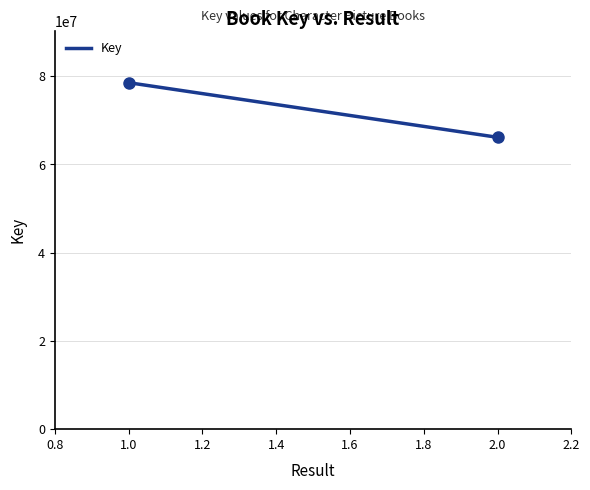

What is the greatest value displayed?

78506281.0